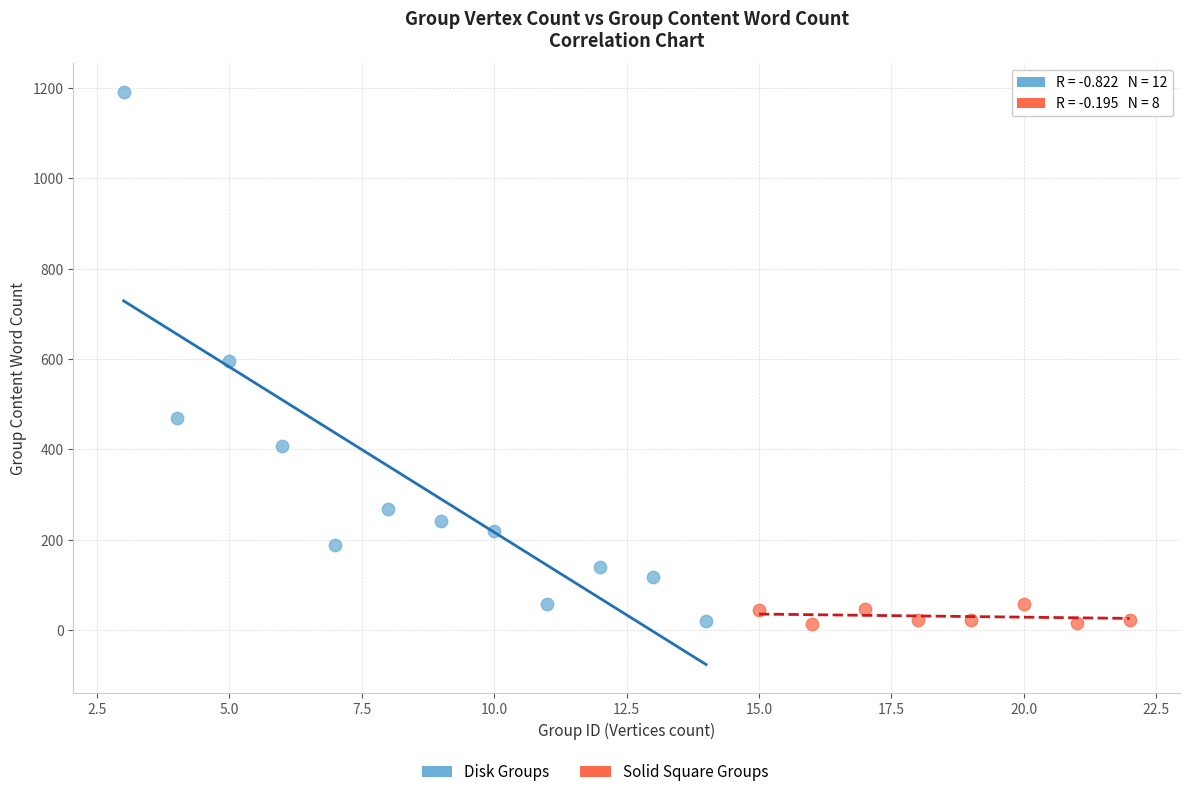

Which series contains the highest Y value?

Disk Groups